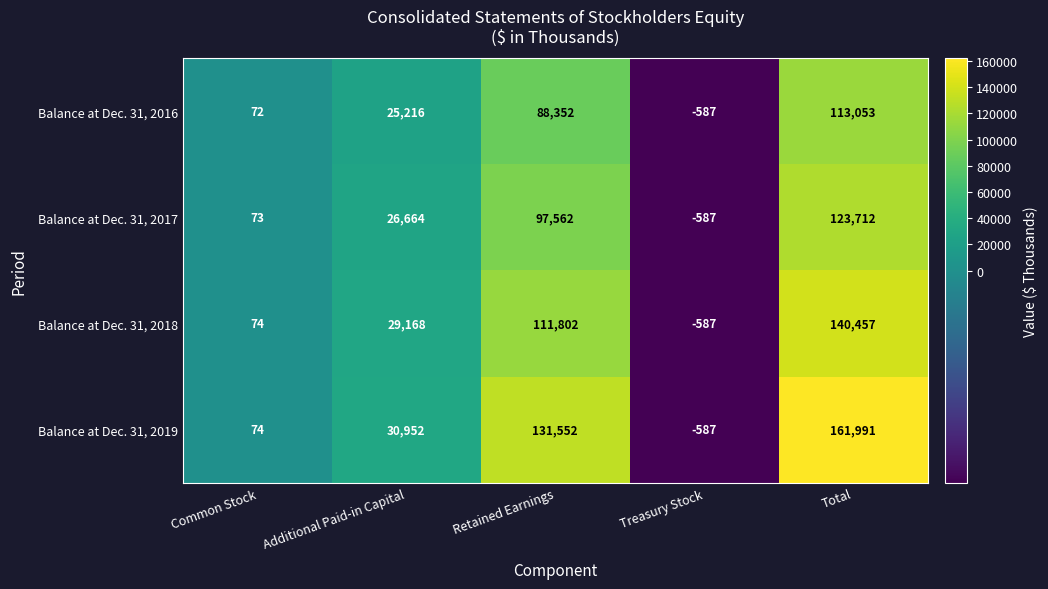

Between Retained Earnings and Treasury Stock, which series saw the biggest shift?

Balance at Dec. 31, 2019